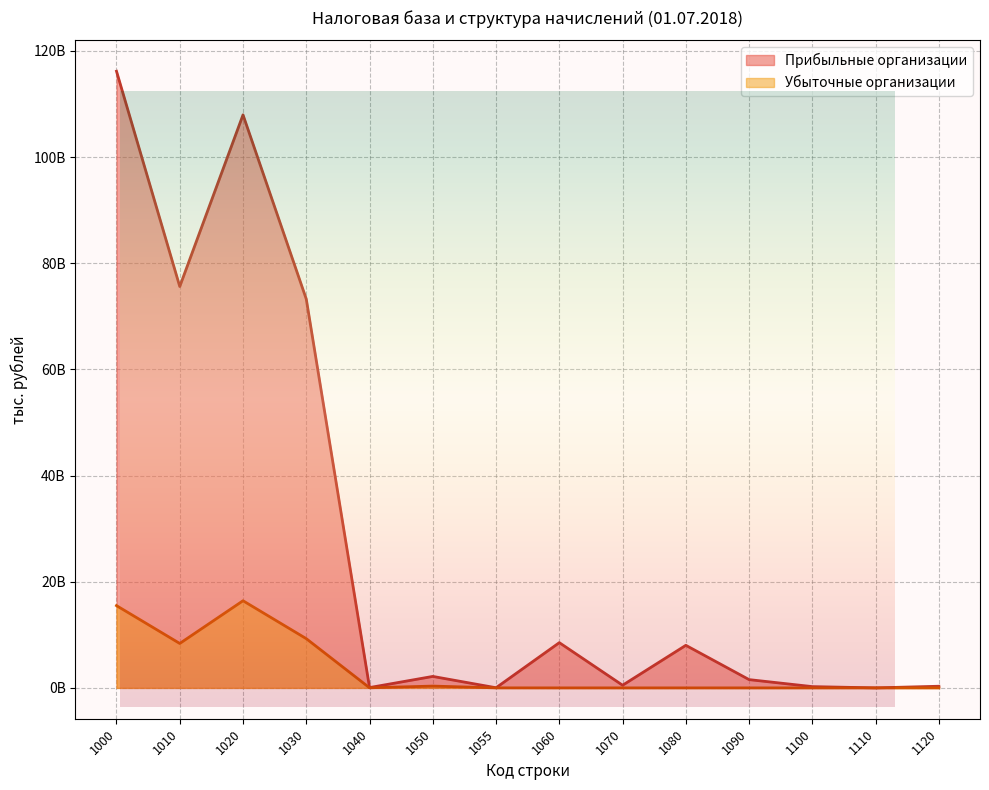

Which series has the largest range (max minus min)?

Прибыльные организации